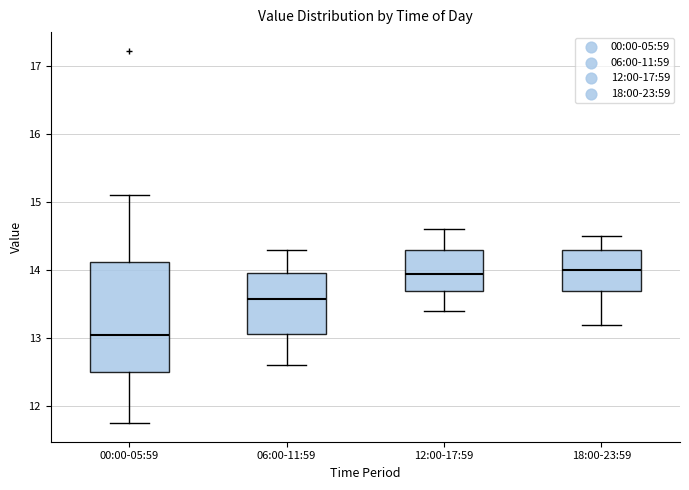

Which box is the tallest, from its lower edge to its upper edge?

00:00-05:59